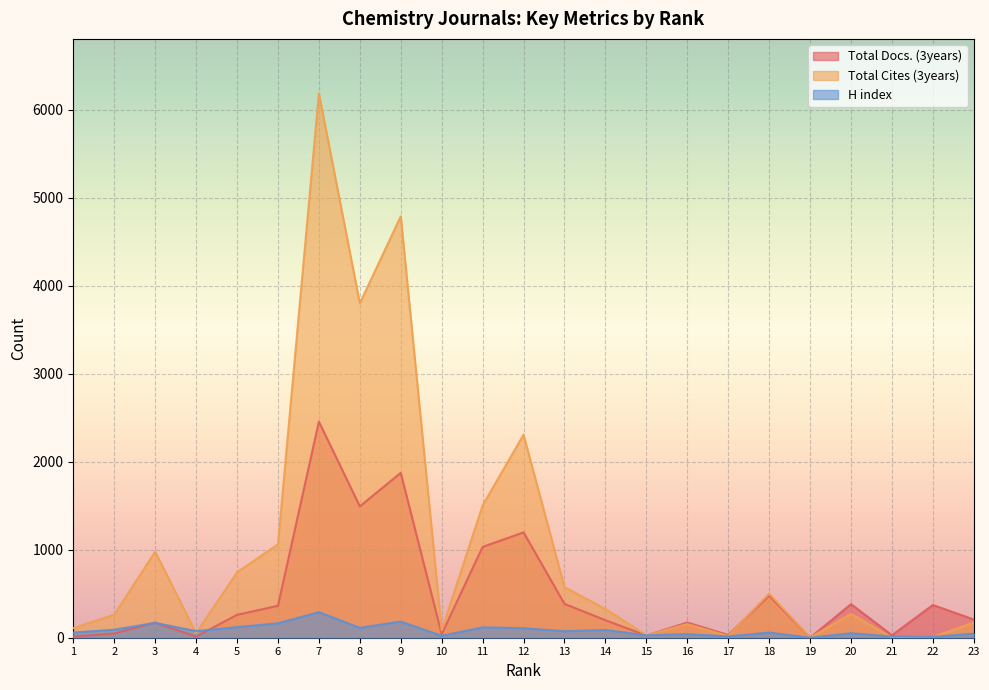

At which label is Total Docs. (3years) closest to 1228?

12